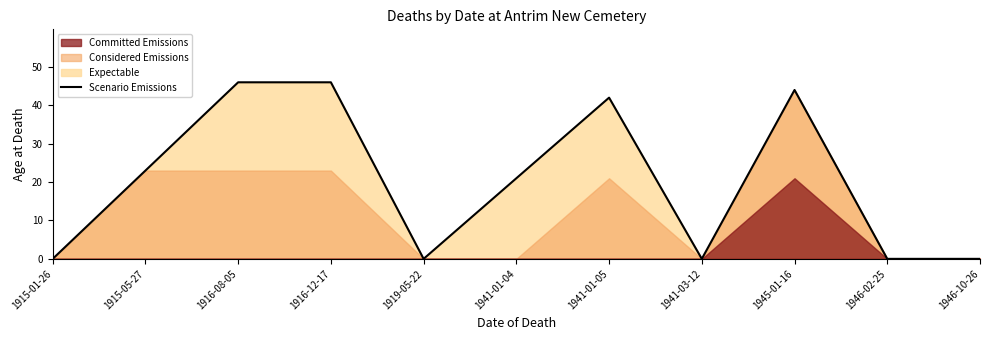

How many lines are shown in the chart?

1